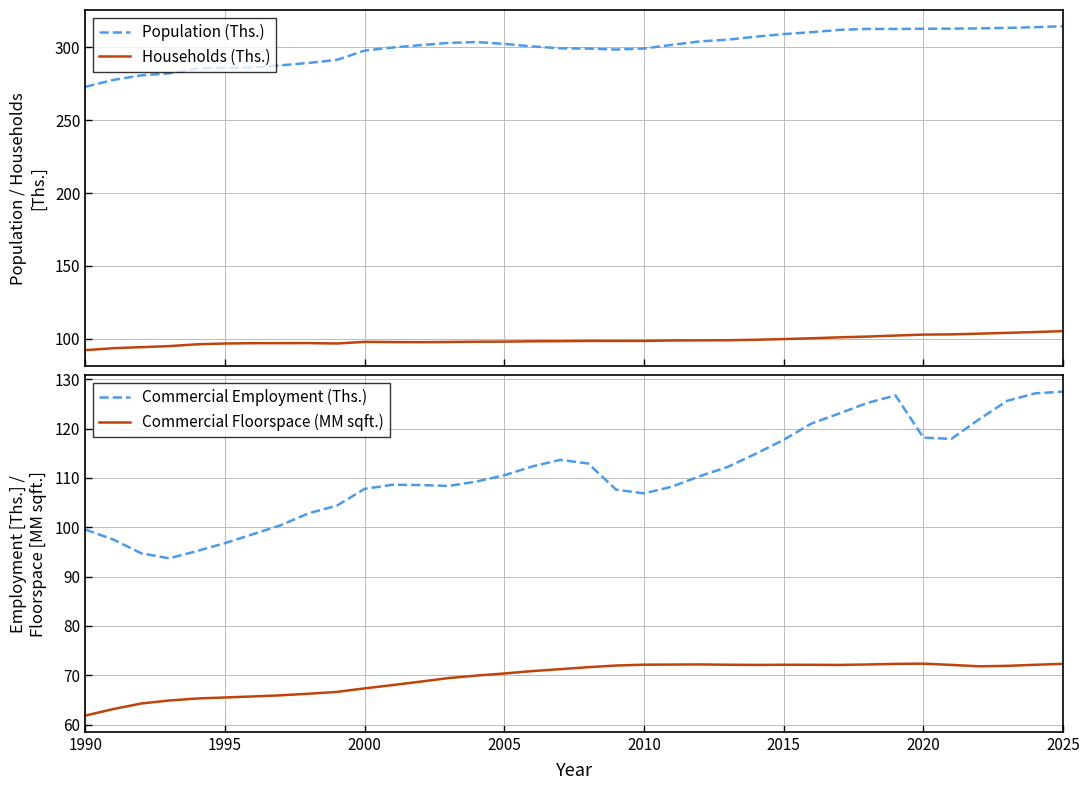

What is the average value of the Households (Ths.) series?

98.8